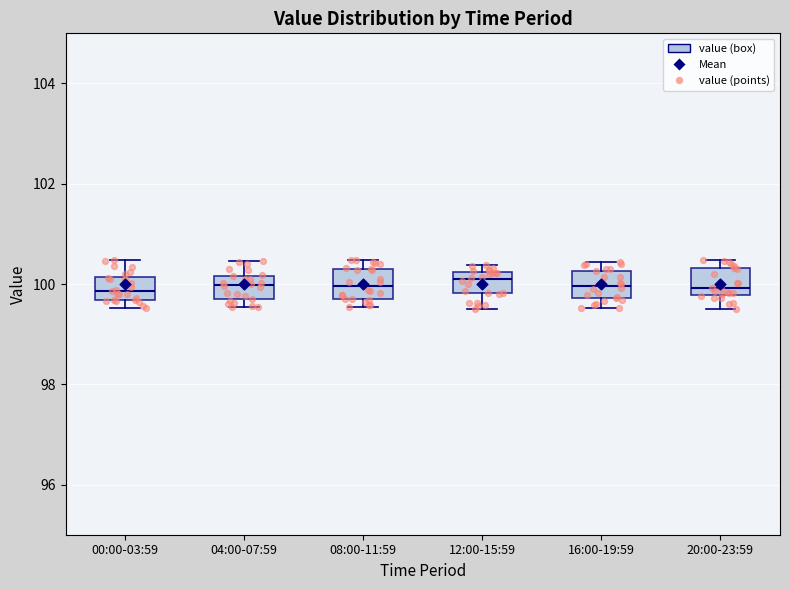

Where is the upper edge of the box for 04:00-07:59 on the y-axis? The values are not printed on the chart, so give them approximately, as read against the axis.

100.2